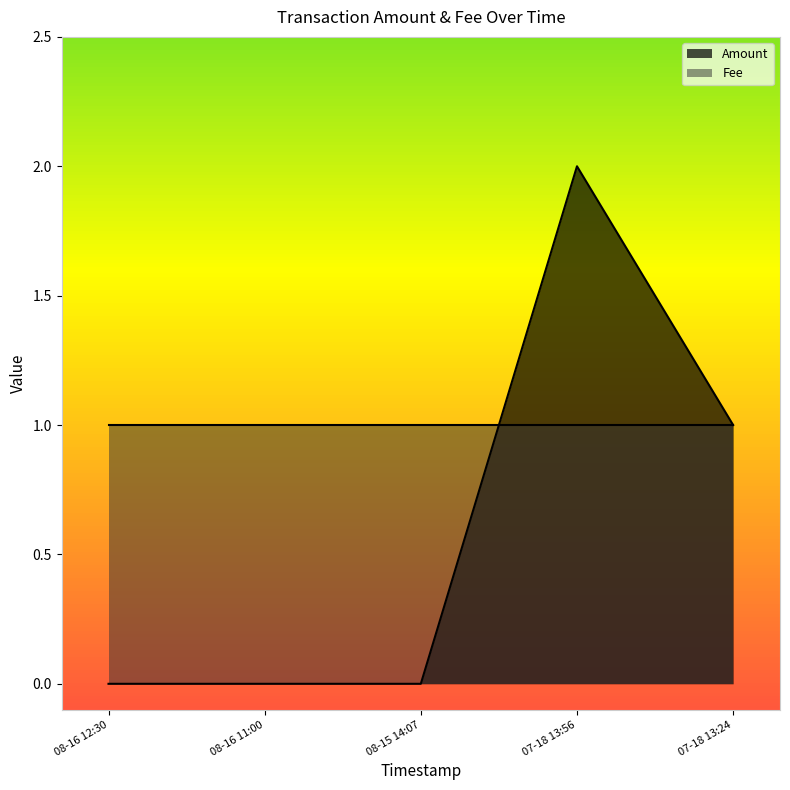

Rank the series by their average value, from highest to lowest.

Fee, Amount